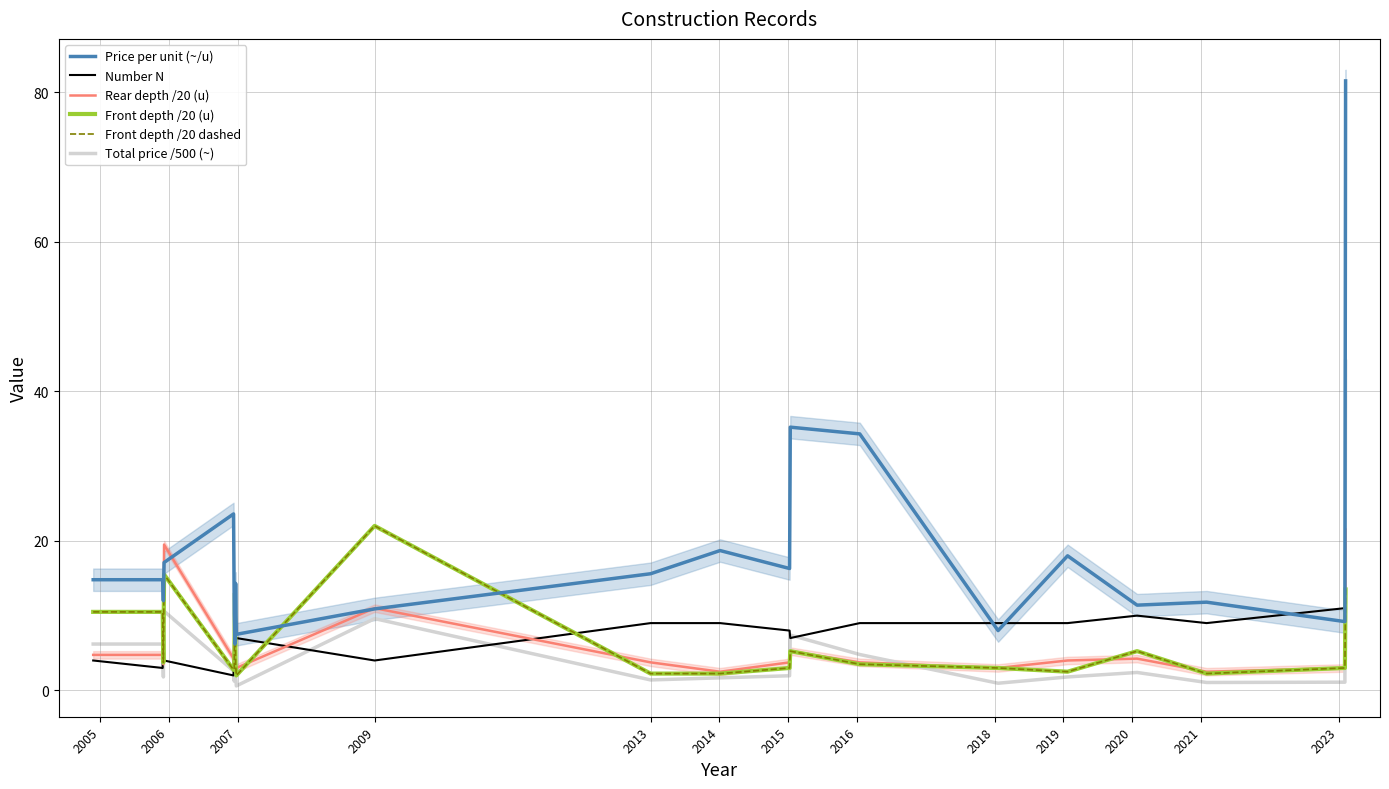

What is the smallest value displayed?

0.6